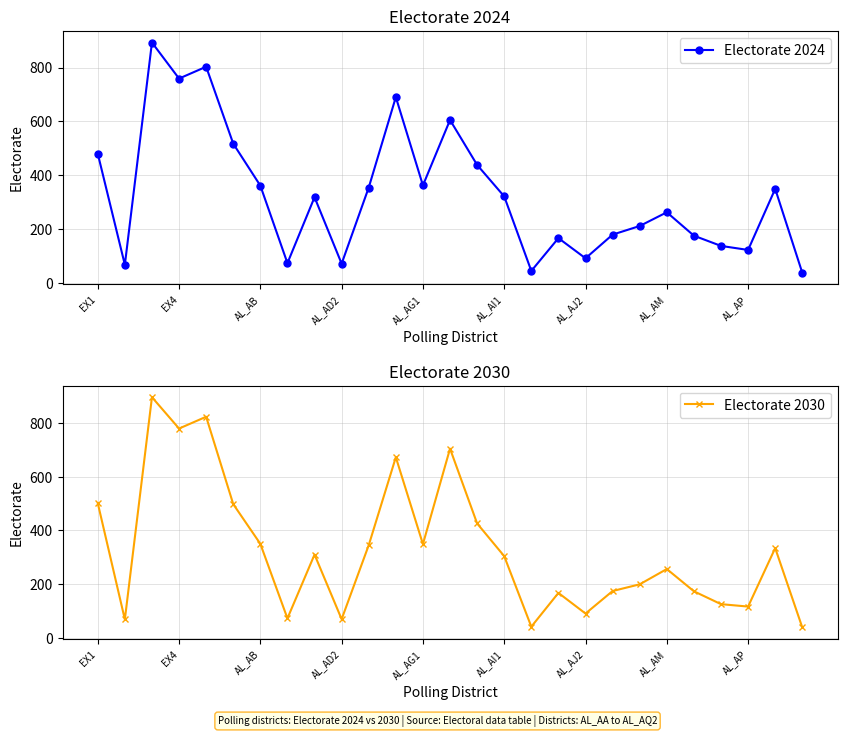

What is the difference between the second highest and second lowest values in the Electorate 2030 series?

783